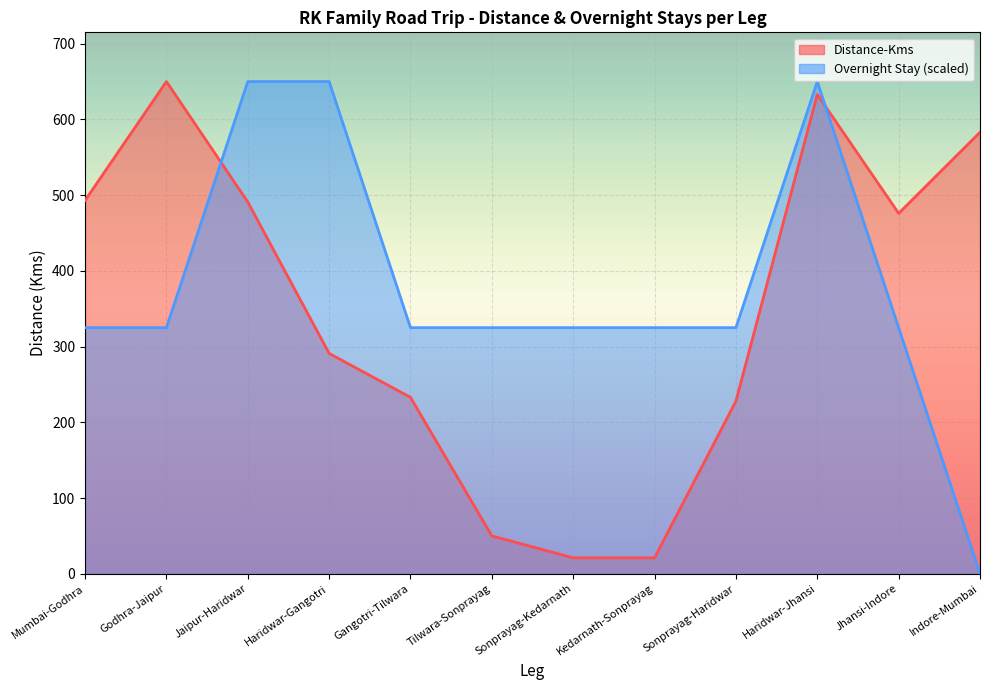

Which series has the widest spread of values?

Overnight Stay